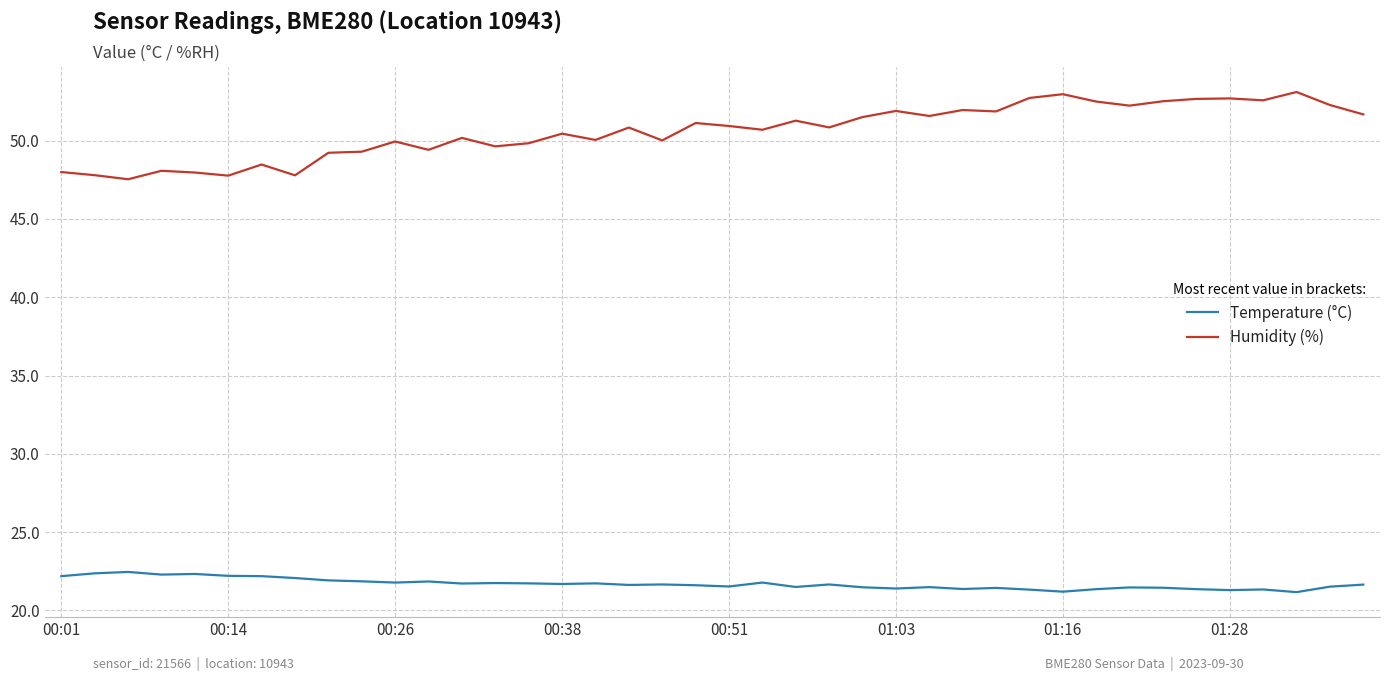

What is the difference between the maximum and minimum values in the Humidity (%) series?

5.6